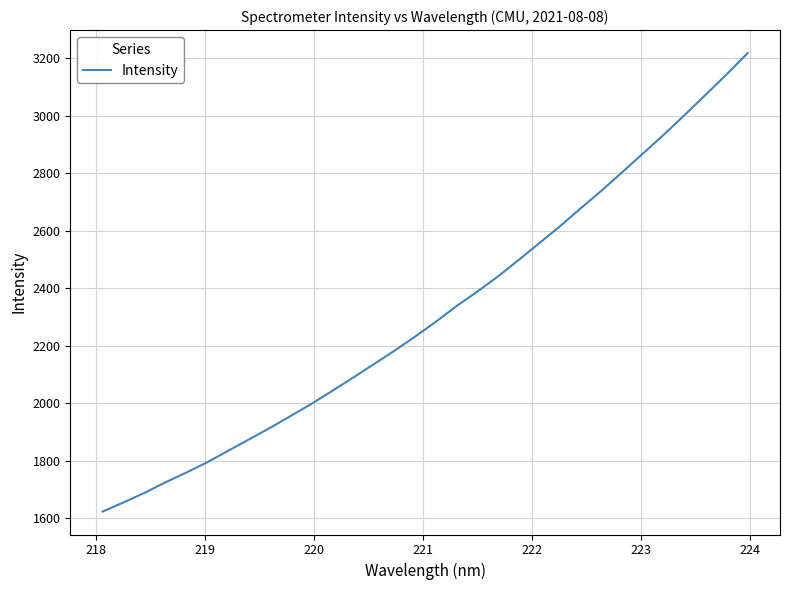

What is the minimum value shown in the chart?

1622.6